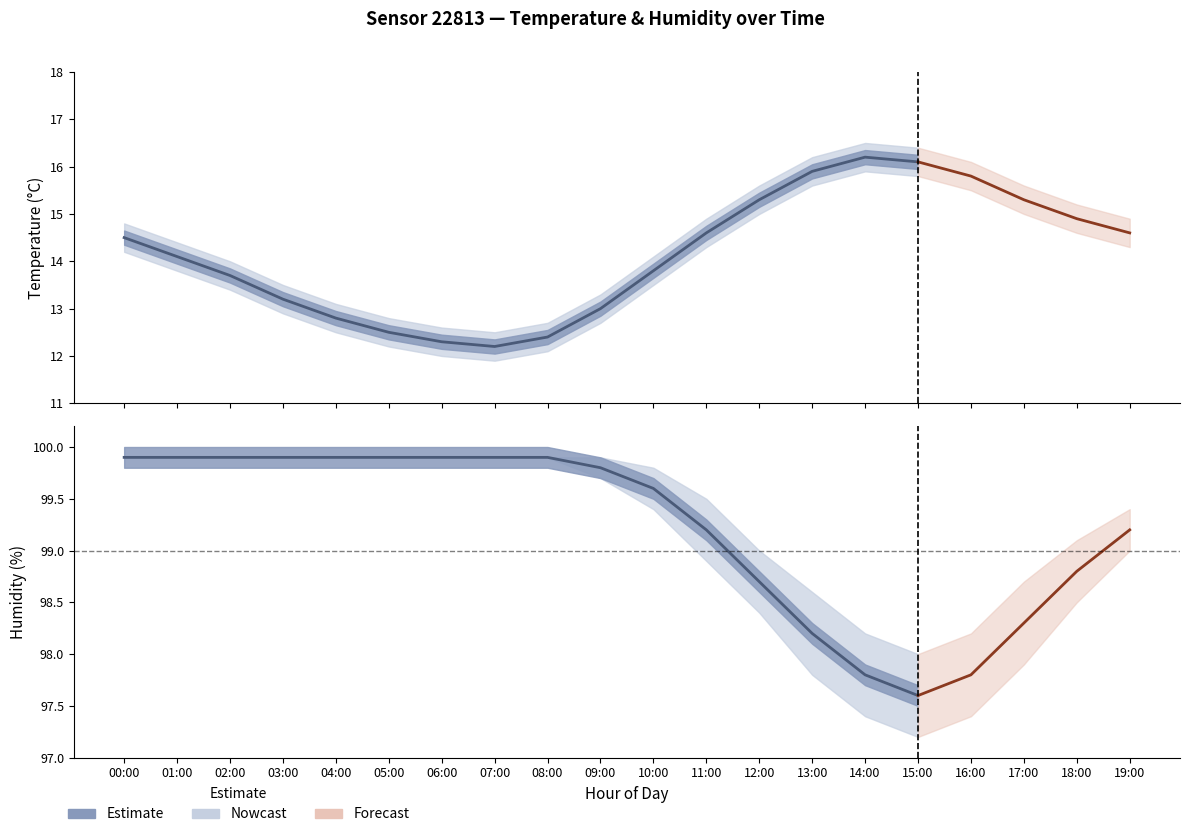

At 13:00, list the series in order from smallest to largest.

Temperature (°C), Humidity (%)